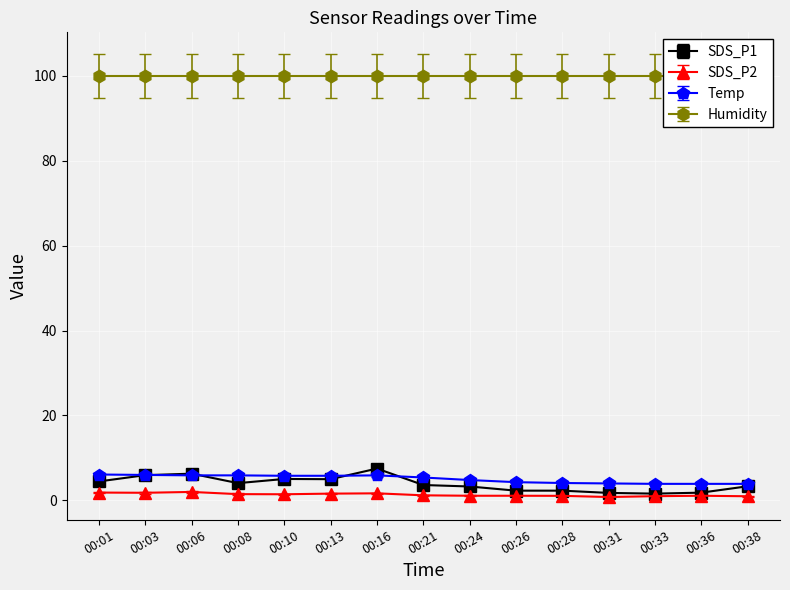

Reading right to left, what are all the values shown in this chart?

SDS_P1: 3.3	1.8	1.6	1.8	2.3	2.3	3.3	3.6	7.5	5.0	5.0	4.1	6.3	6.0	4.5
SDS_P2: 1.0	1.1	1.0	0.8	1.1	1.1	1.1	1.2	1.7	1.6	1.4	1.5	2.0	1.8	1.9
Temp: 3.9	3.9	3.9	4.0	4.1	4.3	4.8	5.4	5.9	5.8	5.8	5.9	5.9	6.0	6.1